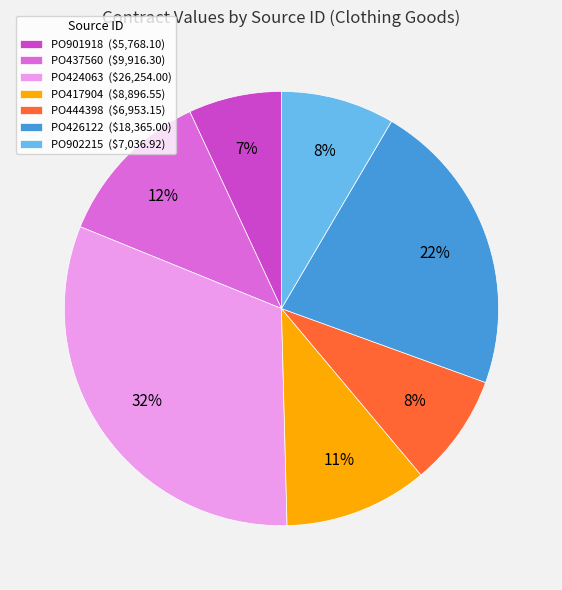

To the nearest percent, what percentage of the pie is PO426122?

22%